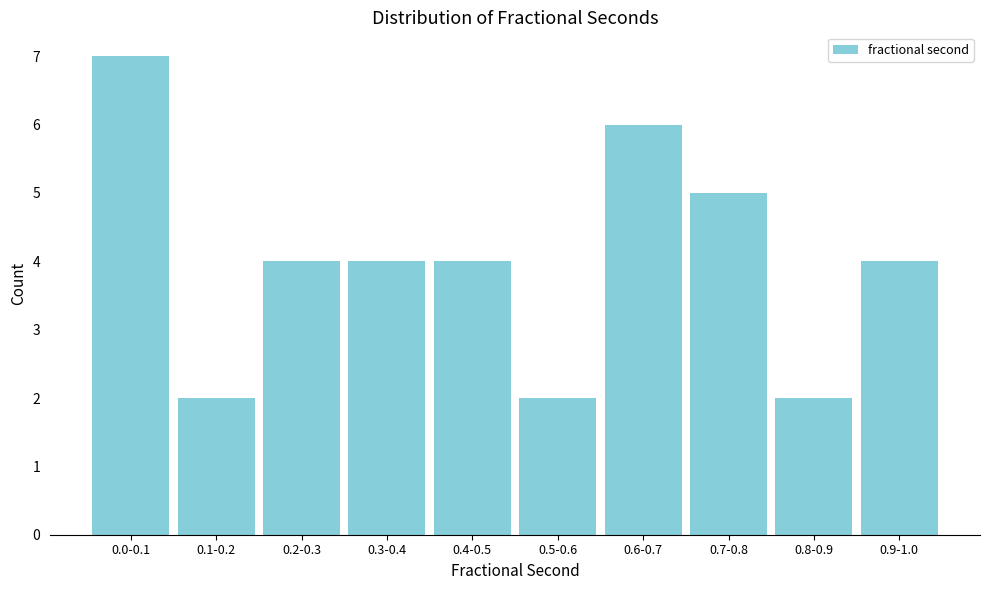

Reading left to right, what are all the values shown in this chart?

7	2	4	4	4	2	6	5	2	4